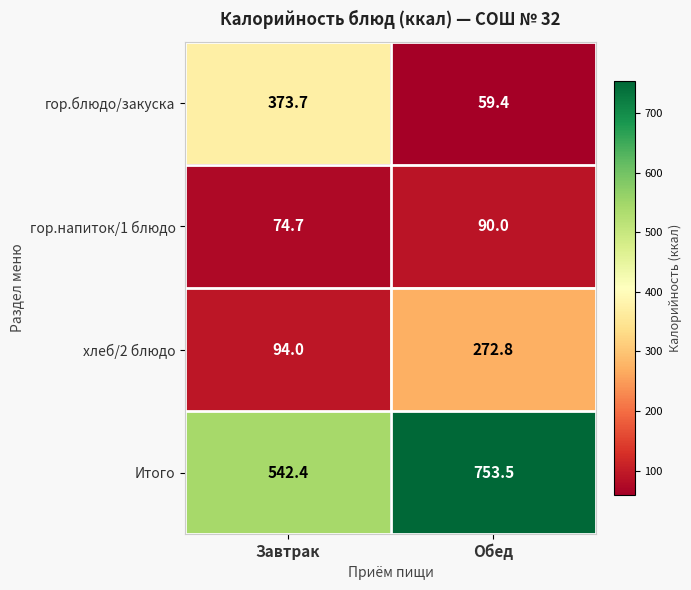

How many data points does each series have?

2